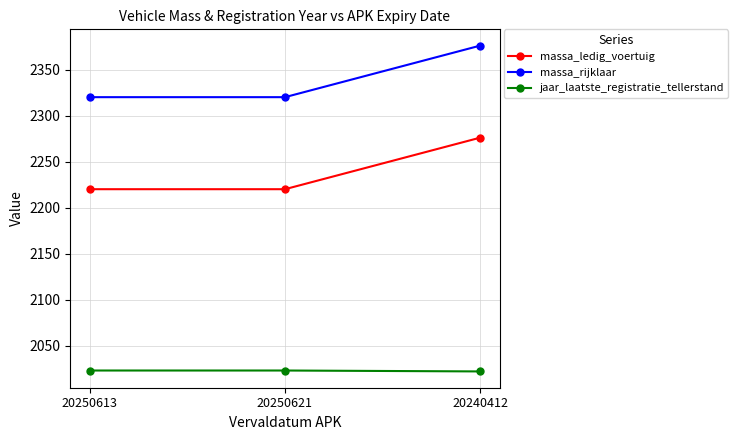

The value of massa_ledig_voertuig at 20250613 is 497. True or false?

False